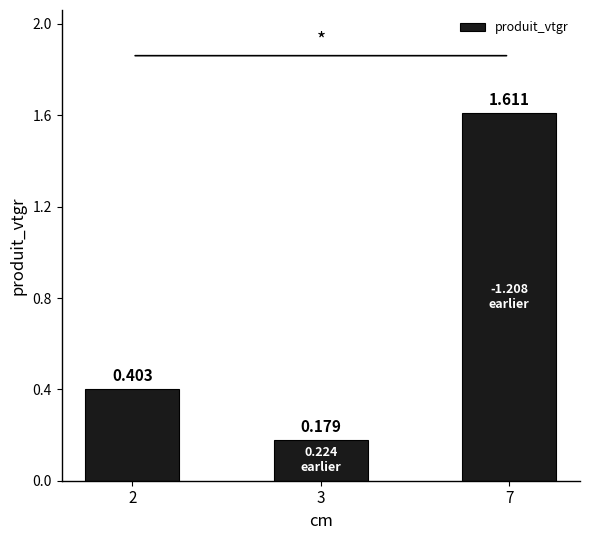

Reading right to left, what are all the values shown in this chart?

1.6	0.2	0.4